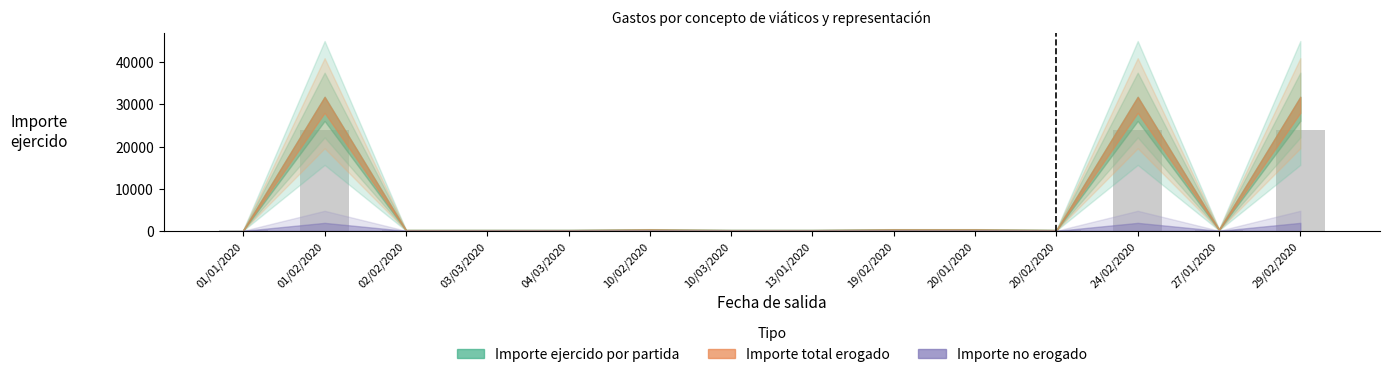

What position from the left is 13/01/2020?

8